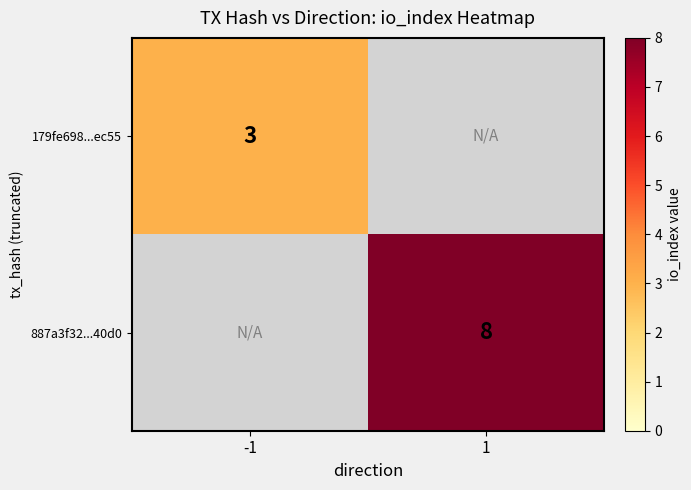

The 887a3f32...40d0 series shows 2 at 1. True or false?

False